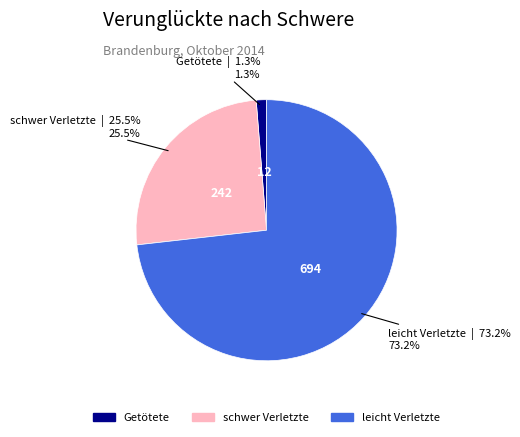

Rank the categories by value from highest to lowest.

leicht Verletzte, schwer Verletzte, Getötete